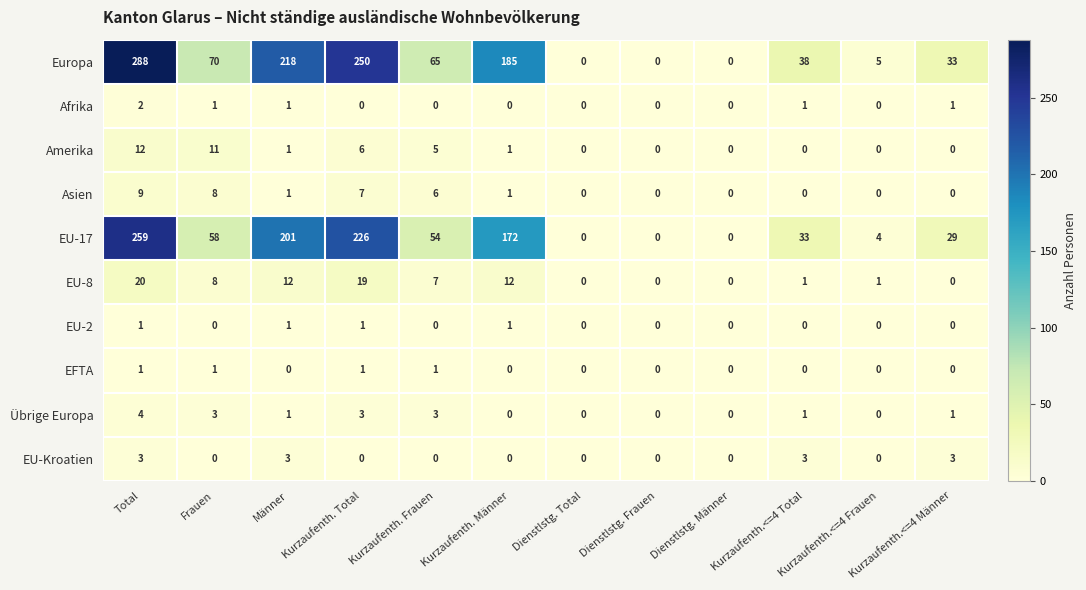

What is the average value of the Asien series?

3